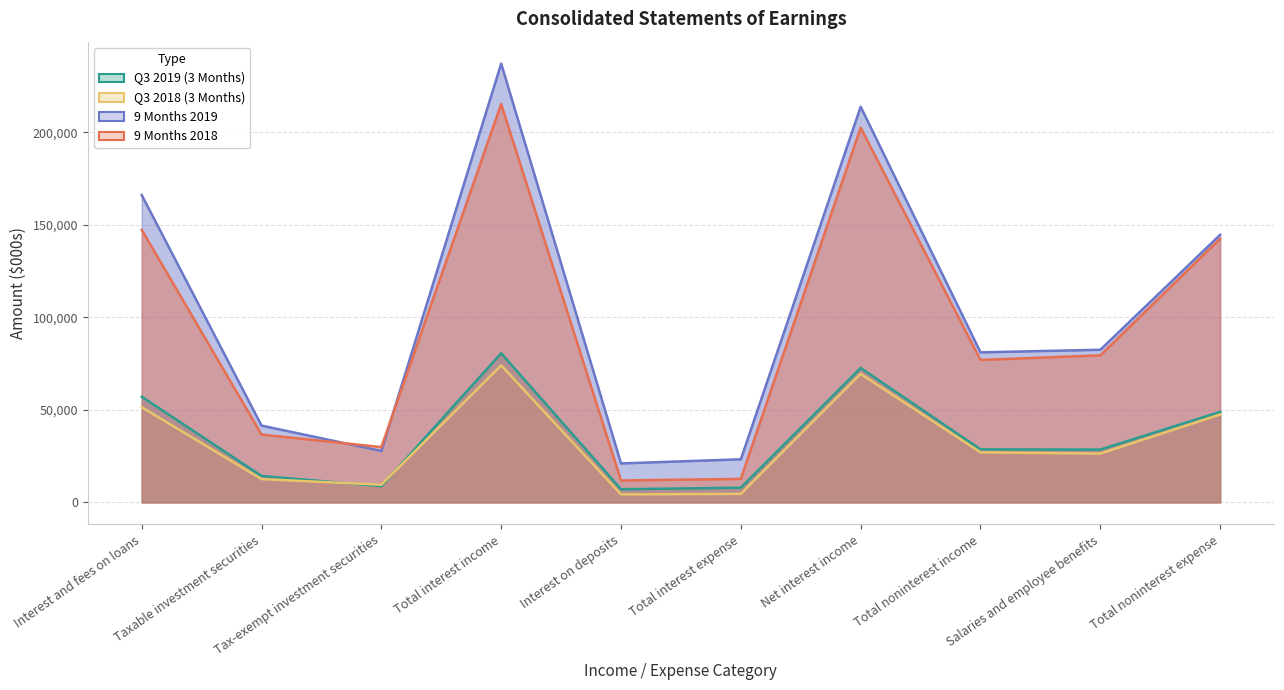

At which category does the chart reach its peak across all series?

Total interest income